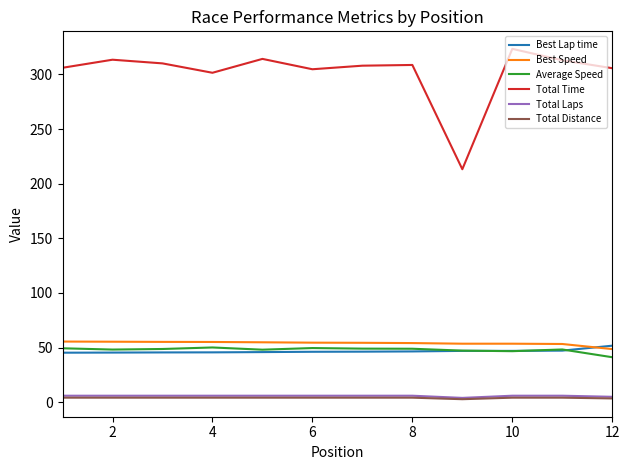

Which series has the largest total across all categories?

Total Time